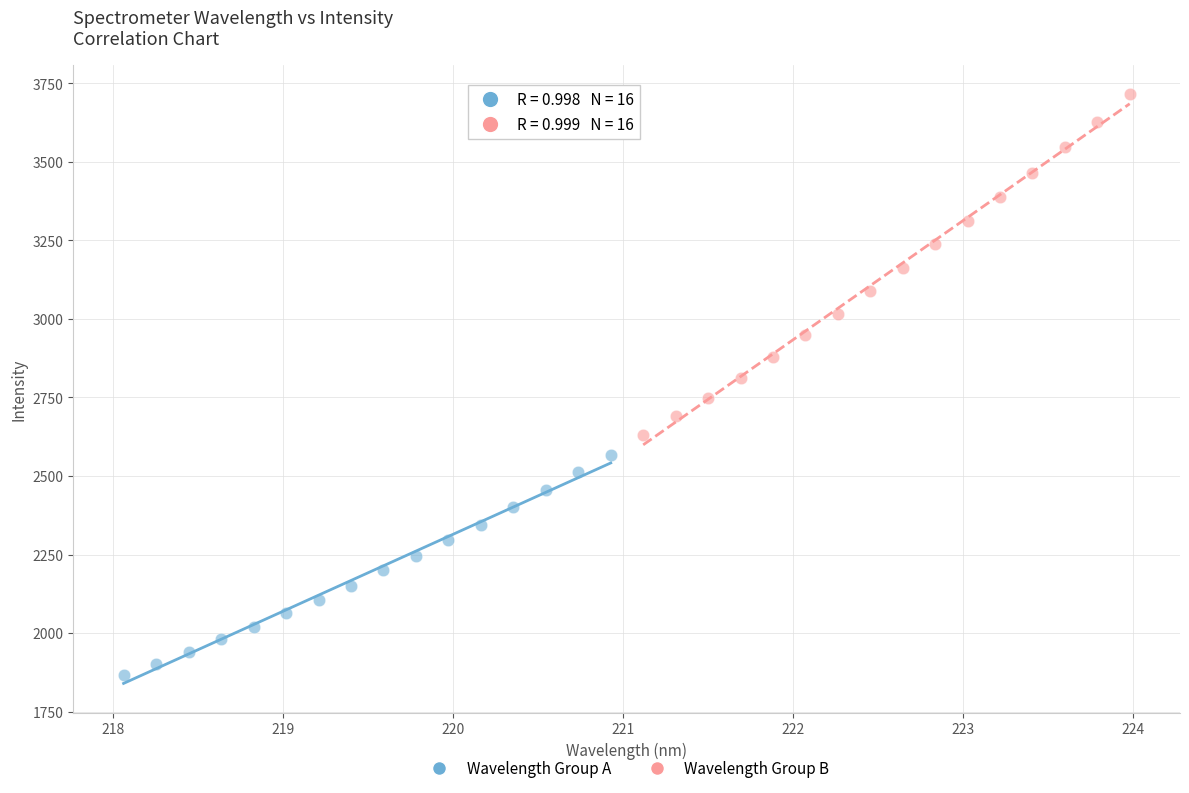

What are all the series names shown in the legend?

Wavelength Group A, Wavelength Group B